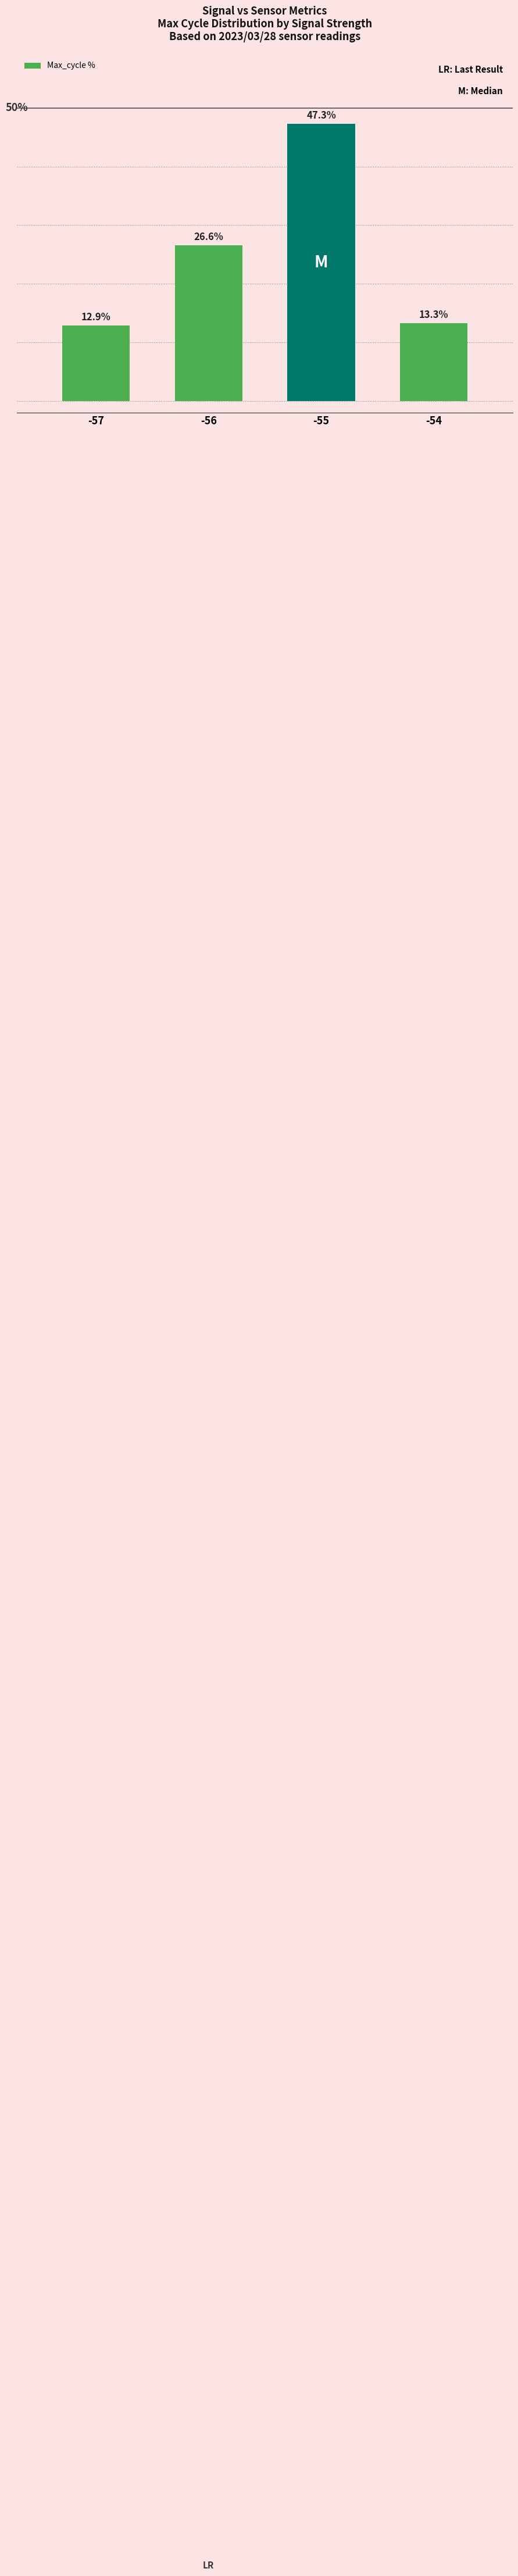

List the labels in order of value, smallest first.

-57, -54, -56, -55